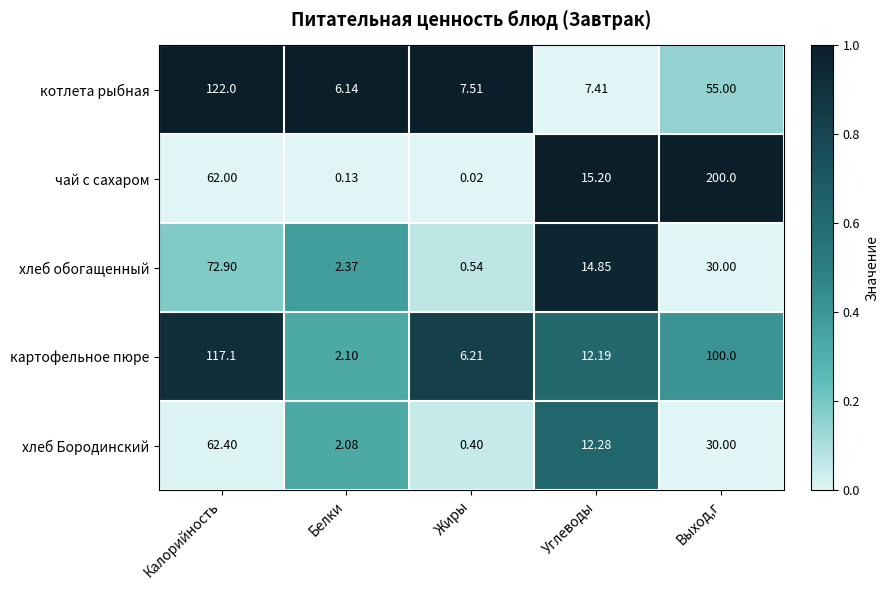

Which series changed the most between Белки and Жиры?

картофельное пюре